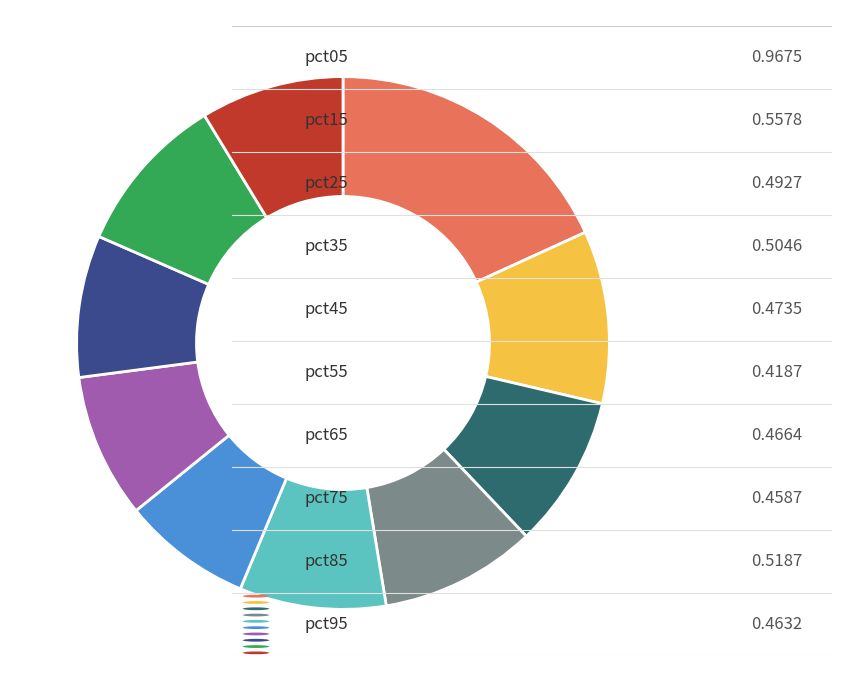

Does any single category account for the majority?

No